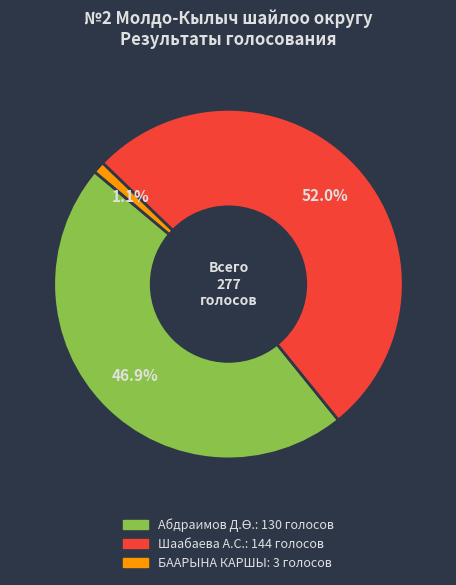

Is there any slice that represents more than half of the pie?

Yes